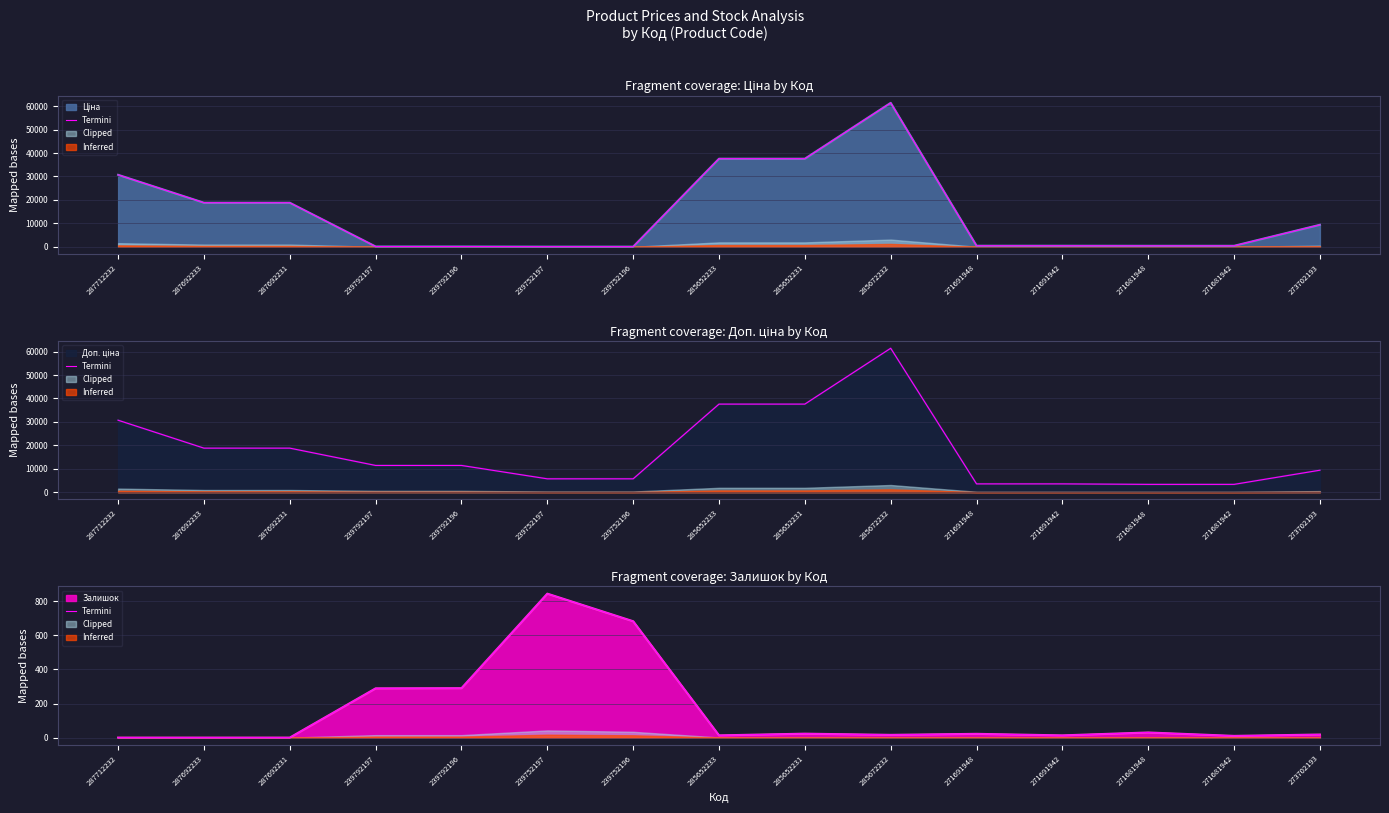

Rank the categories by value from lowest to highest.

287712232, 287692233, 287692231, 271681942, 285652233, 271691942, 285672232, 273702193, 271691948, 285652231, 271681948, 239792197, 239792196, 239752196, 239752197